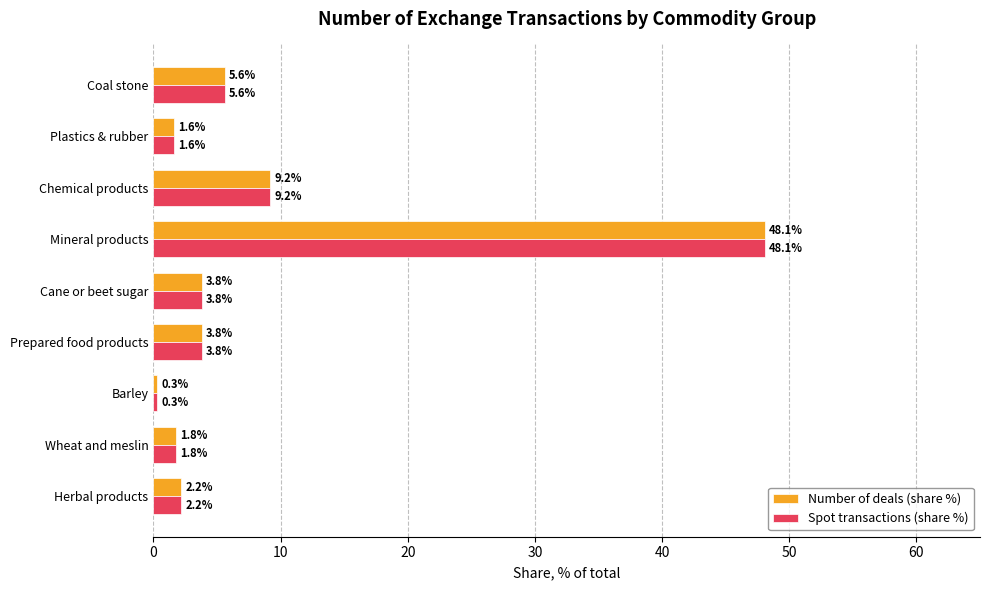

Read the Number of deals (share %) value at Wheat and meslin.

1.8